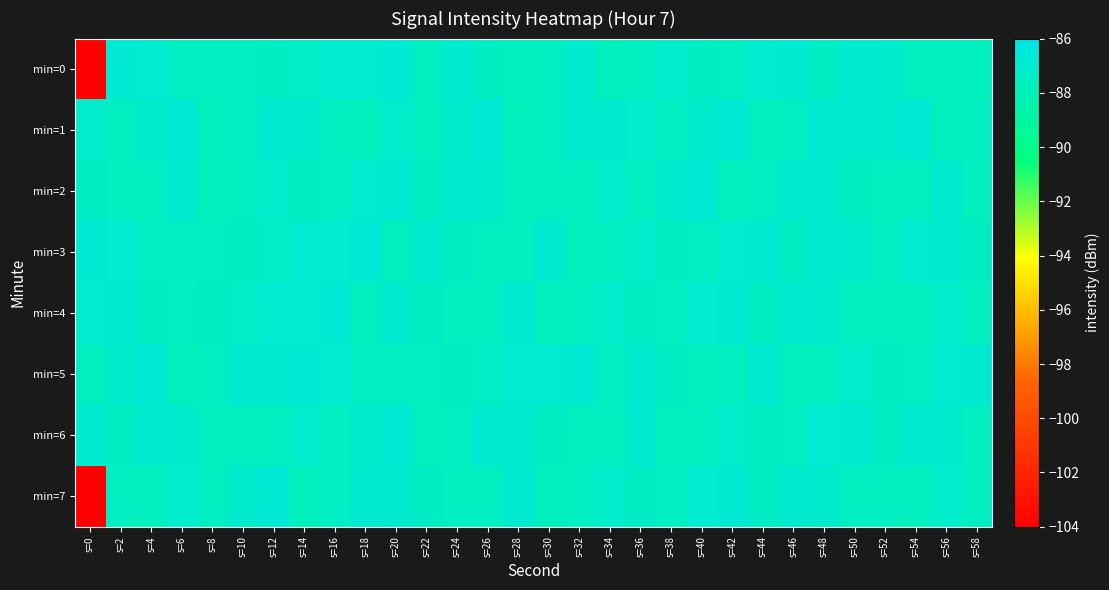

Which series has the widest spread of values?

min=7